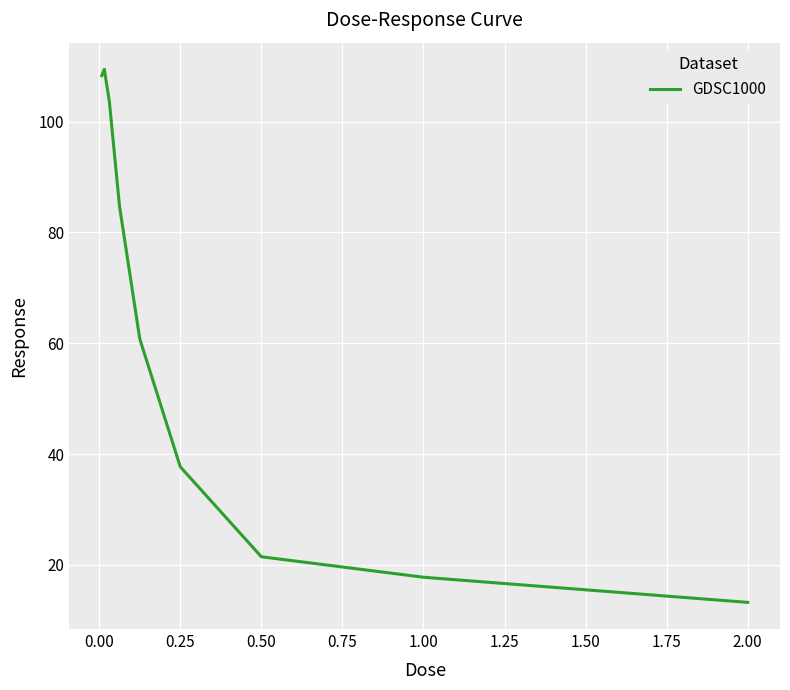

What is the greatest value displayed?

109.5